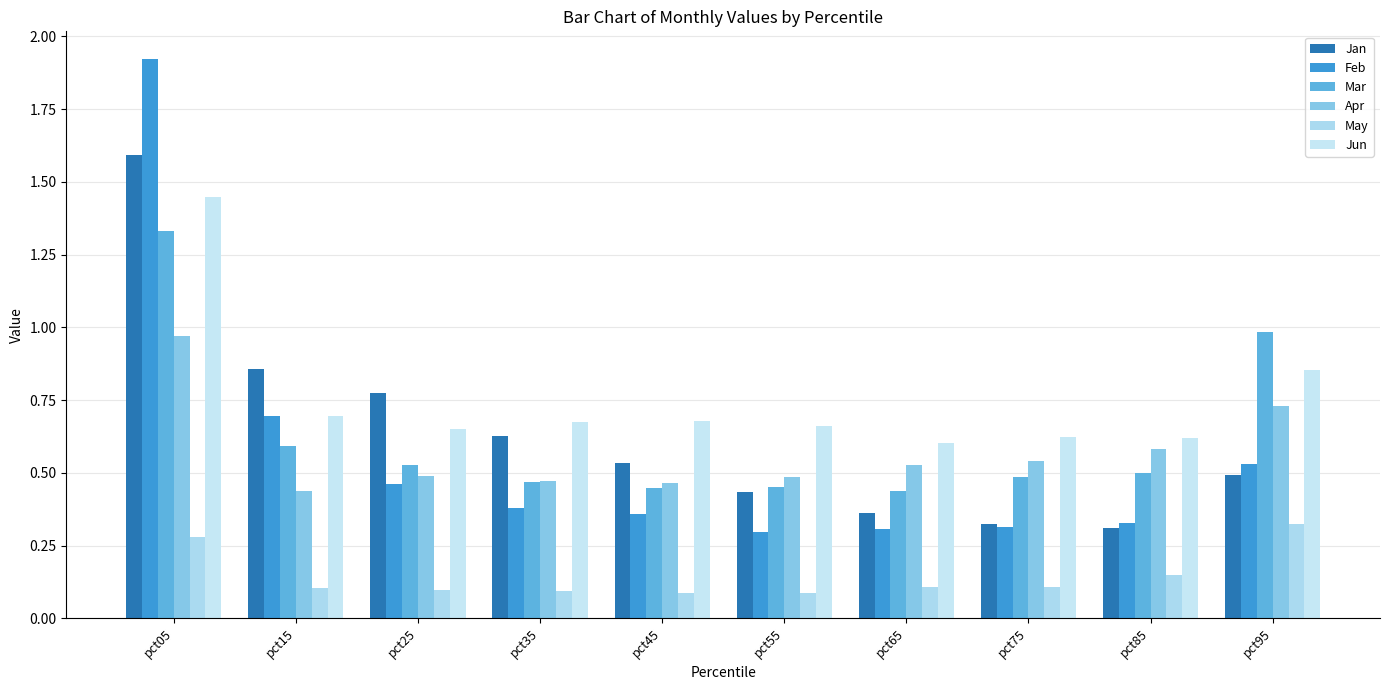

Rank the series by their maximum value, from lowest to highest.

May, Apr, Mar, Jun, Jan, Feb